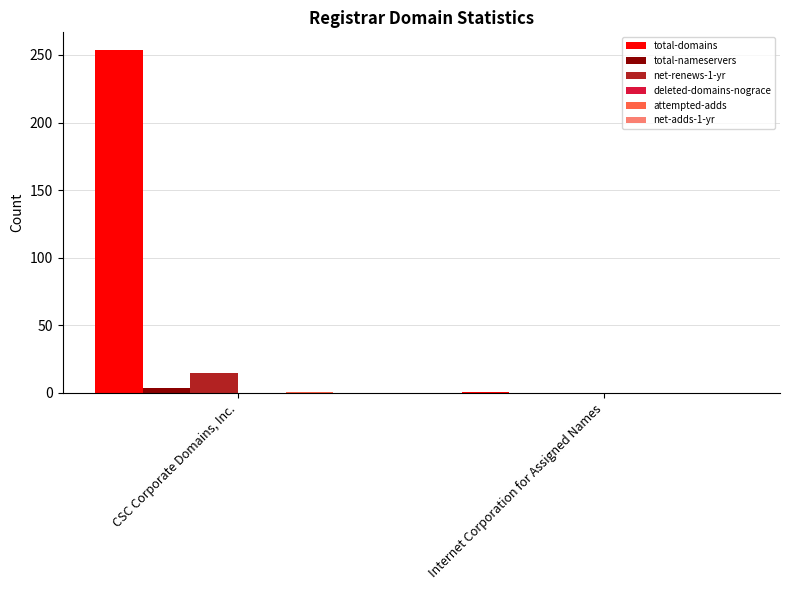

At which category is the sum across all series the highest?

CSC Corporate Domains, Inc.